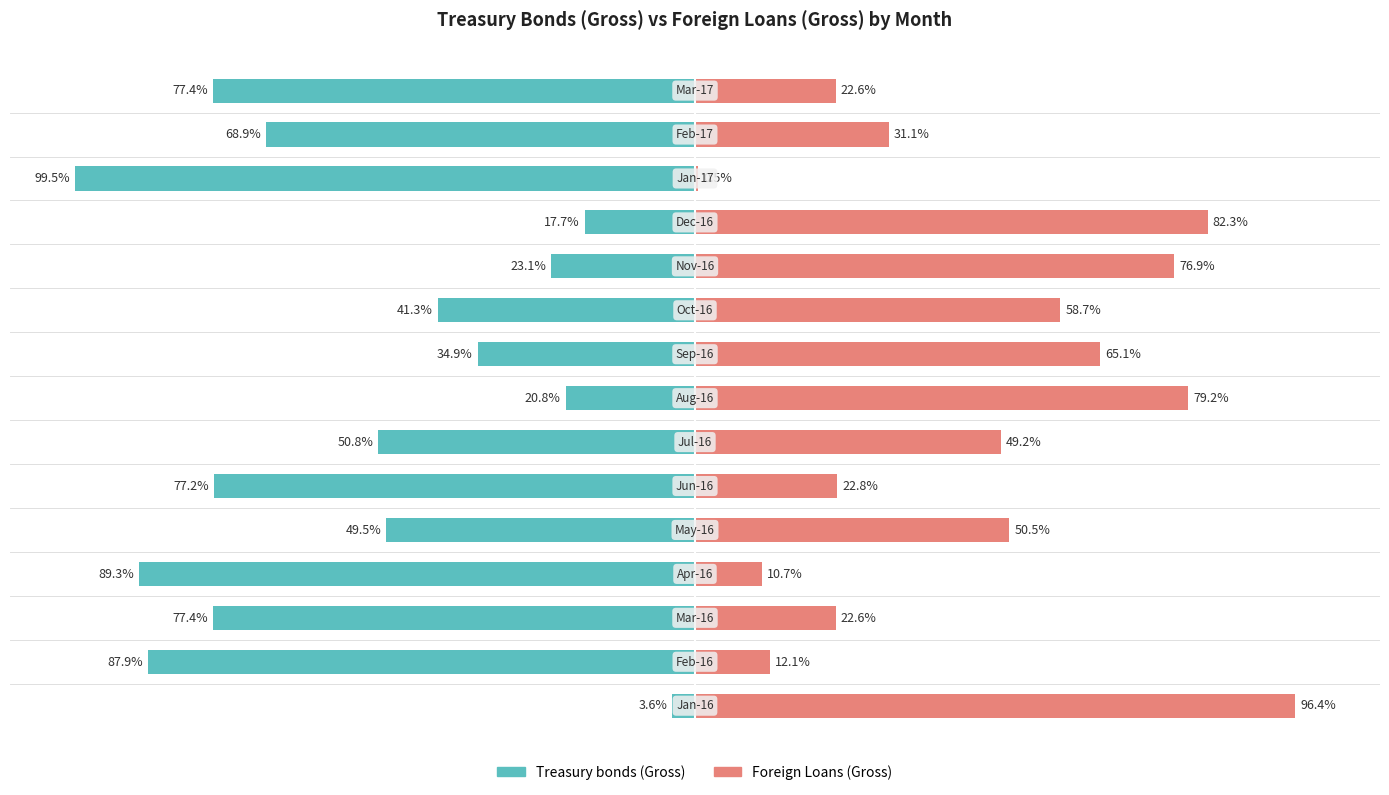

What is the maximum value for Foreign Loans (Gross)?

96.4